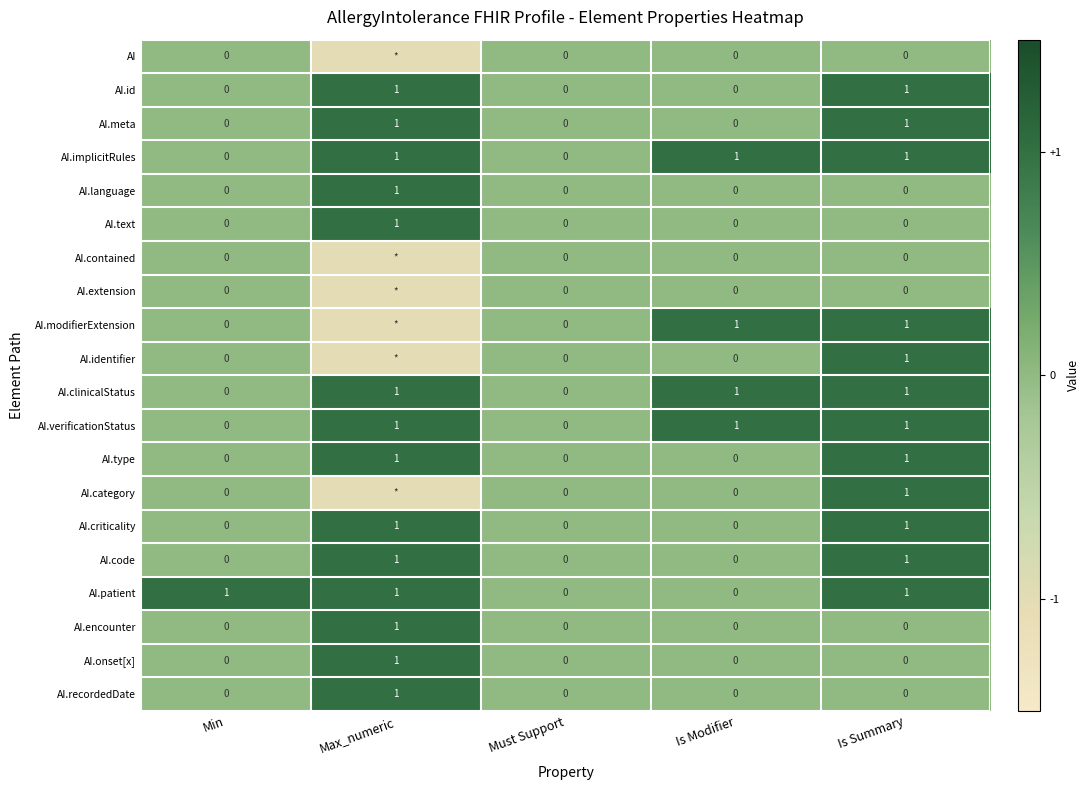

Is the value of AI.verificationStatus at Max_numeric greater than the value of AI.recordedDate at Is Modifier?

Yes